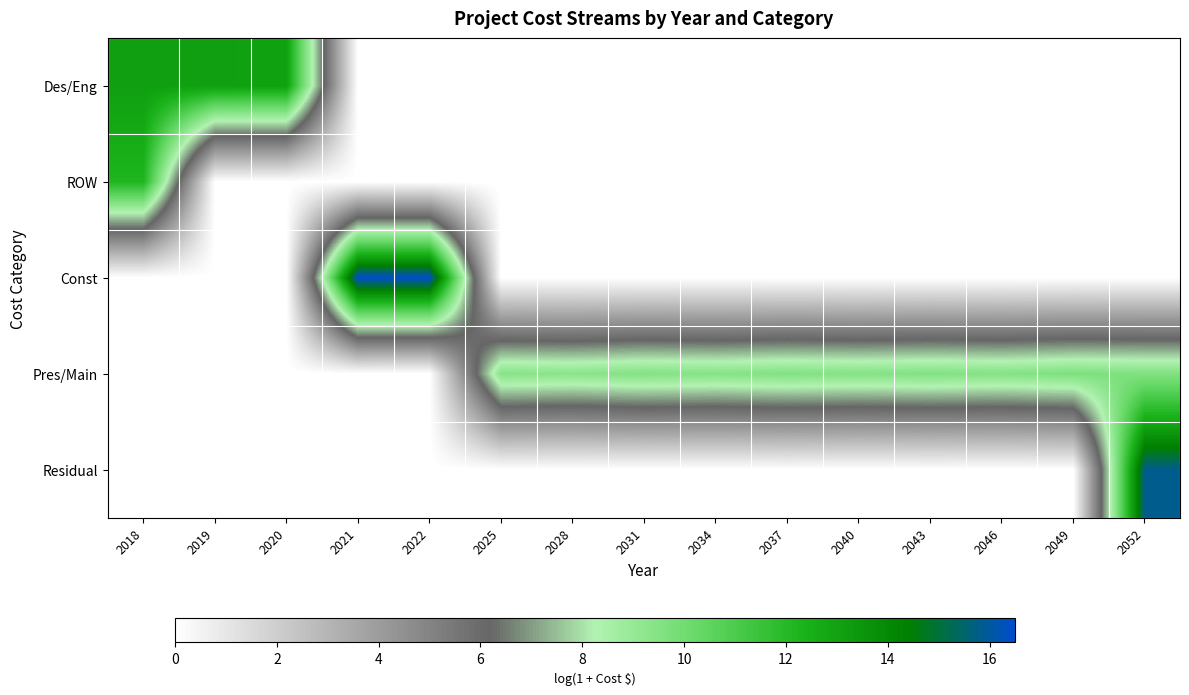

Between 2019 and 2037, which series saw the biggest shift?

Des/Eng